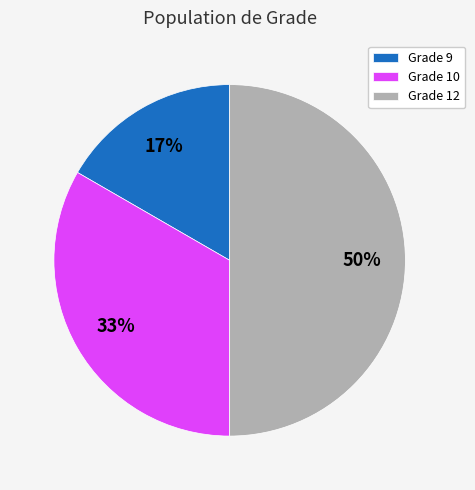

How many slices are in this pie chart?

3